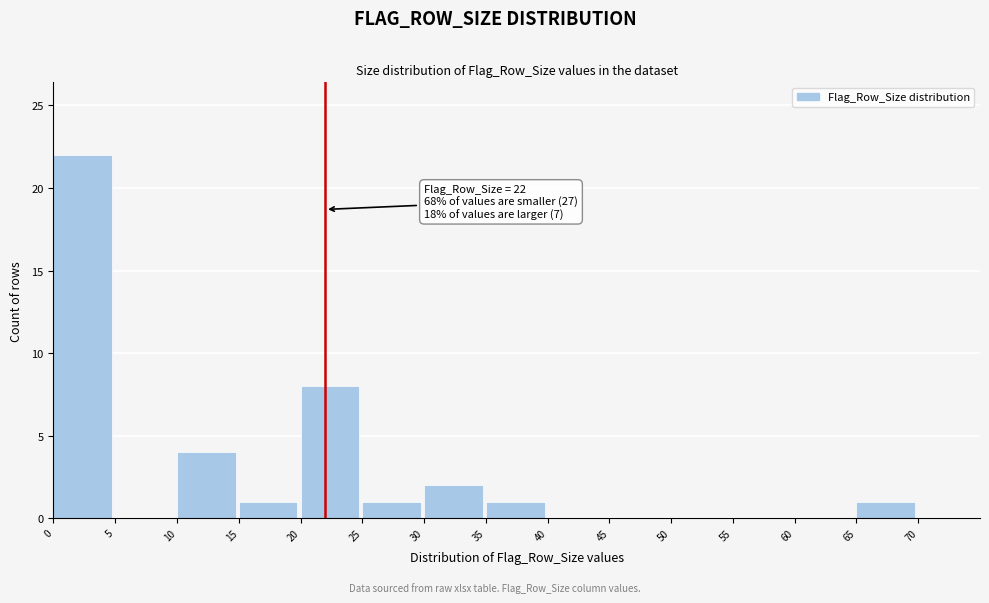

Which range on the x-axis has the tallest bar?

0 to 5